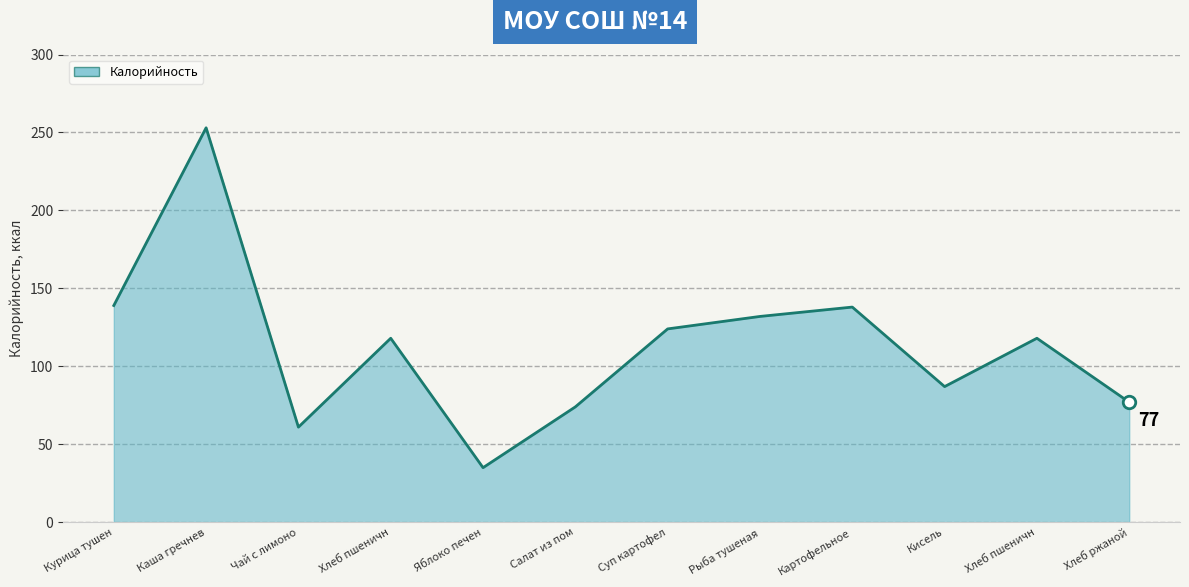

The chart shows a value of 35 at Яблоко печен. True or false?

True